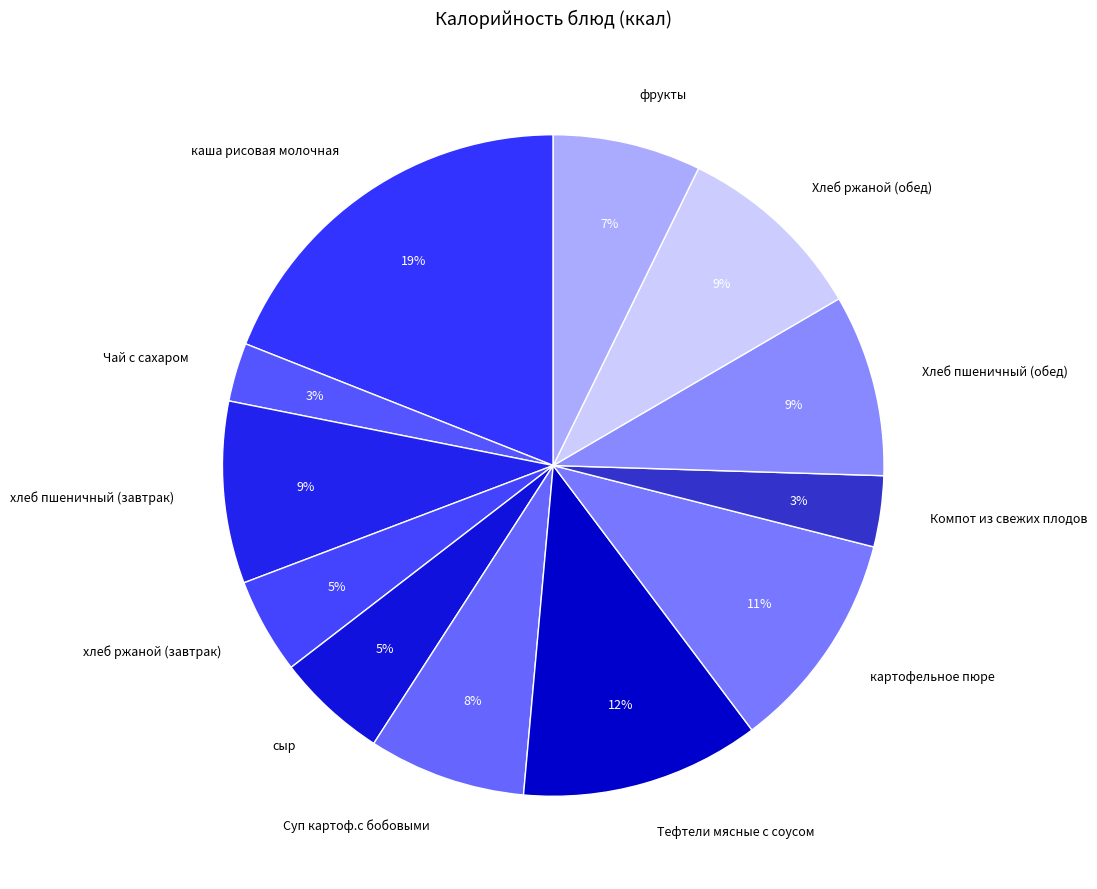

To the nearest percent, what is the difference between the largest and smallest slice percentages?

16%